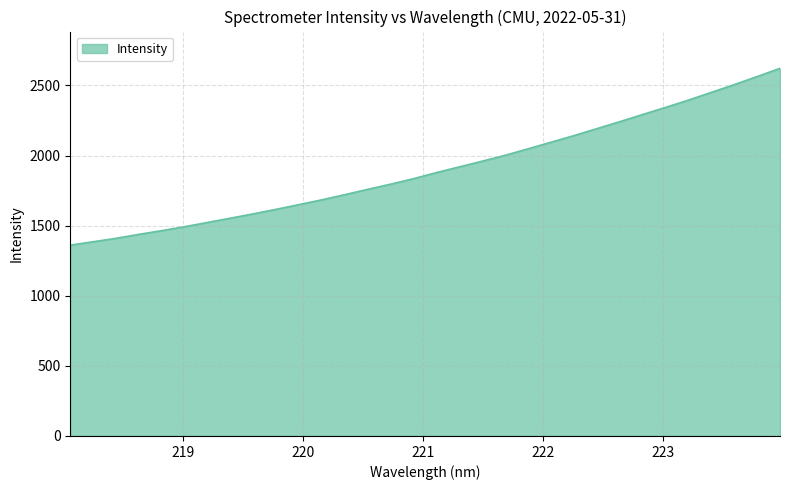

What is the difference between the maximum and minimum values?

1260.9